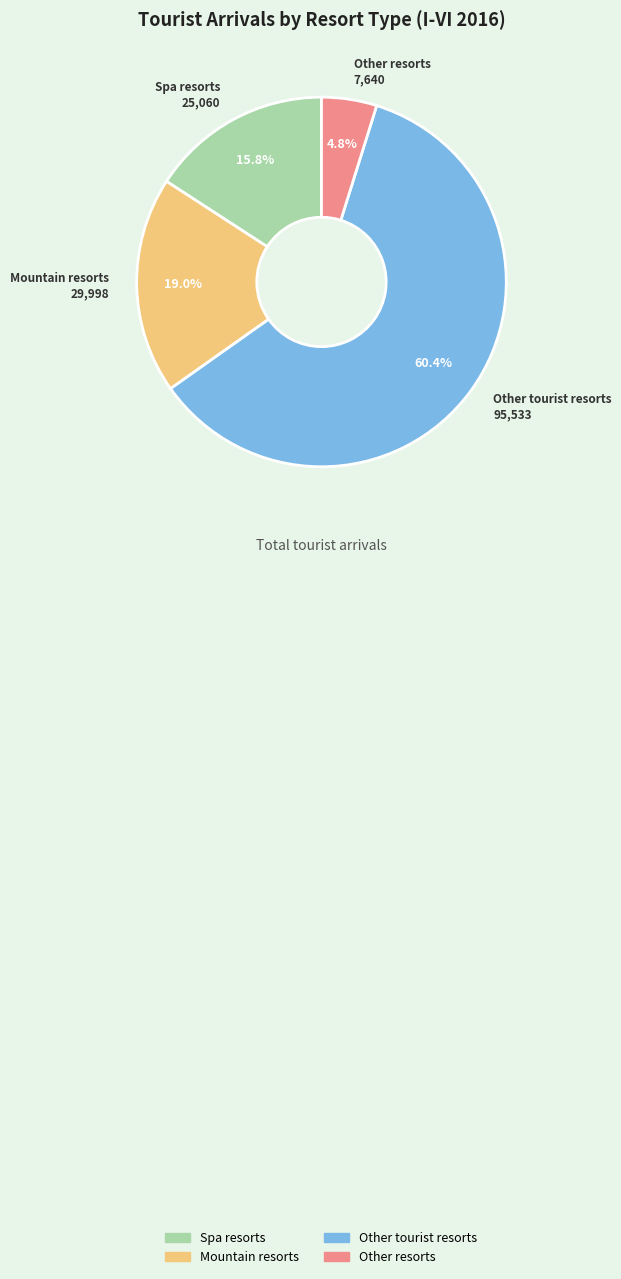

How many slices are in this pie chart?

4